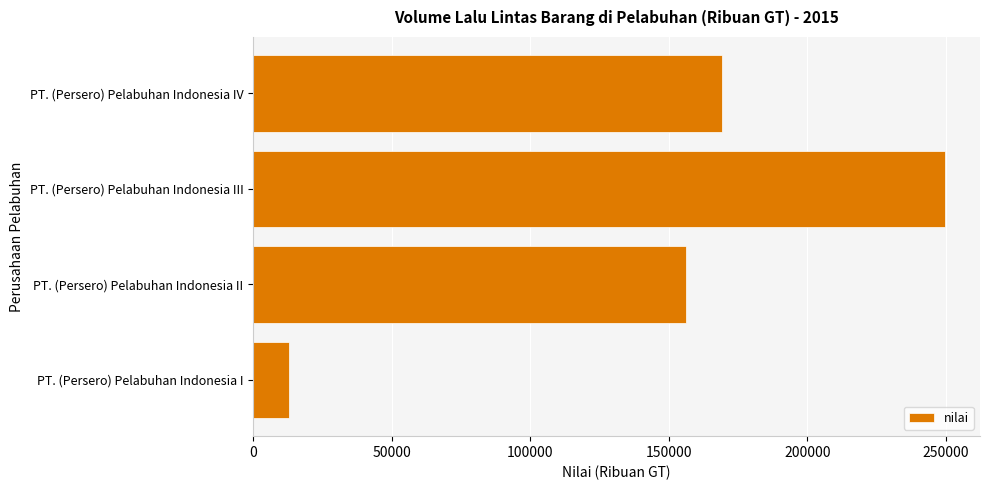

Reading bottom to top, extract all data points from this chart.

13086	156246	249779	169307